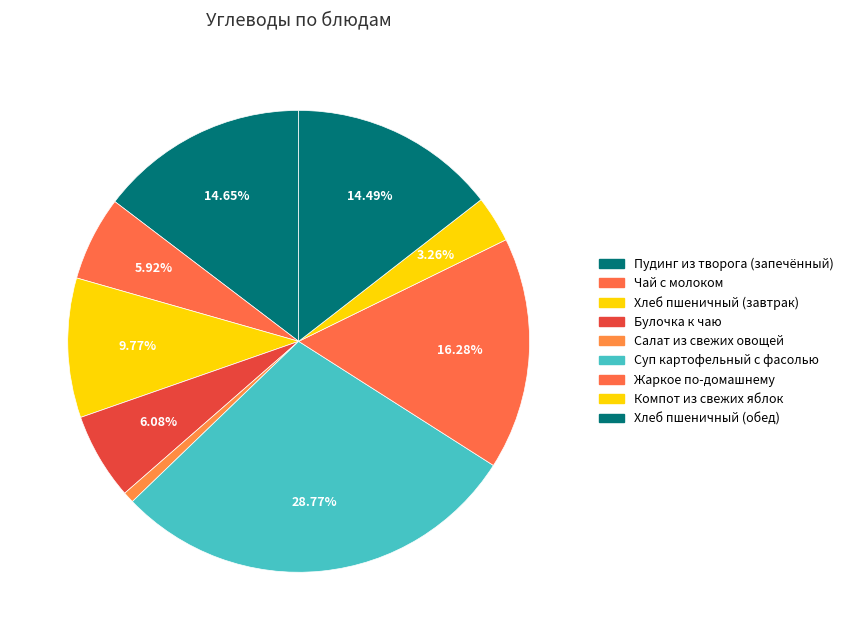

To the nearest percent, what is the difference between the largest and smallest slice percentages?

28%